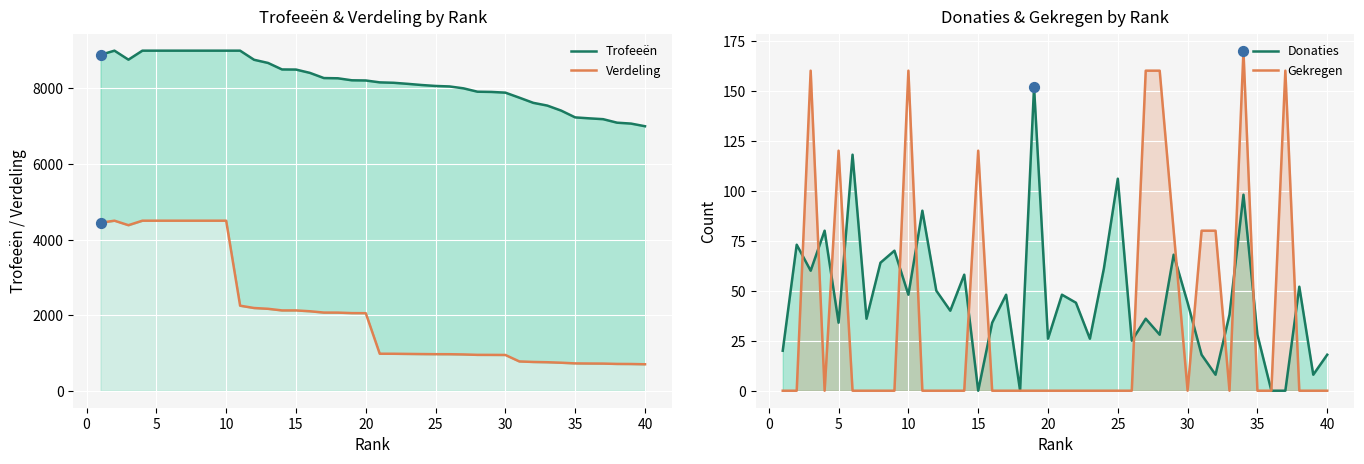

What are all the series names shown in the legend?

Trofeeën, Verdeling, Donaties, Gekregen